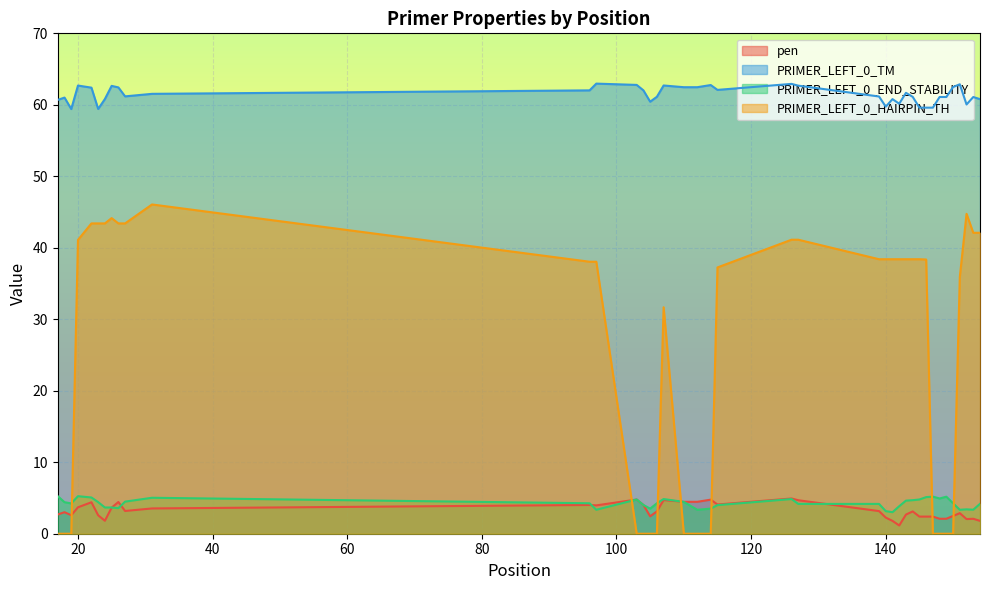

True or false: PRIMER_LEFT_0_HAIRPIN_TH has a value of 38.4 at 140.

True